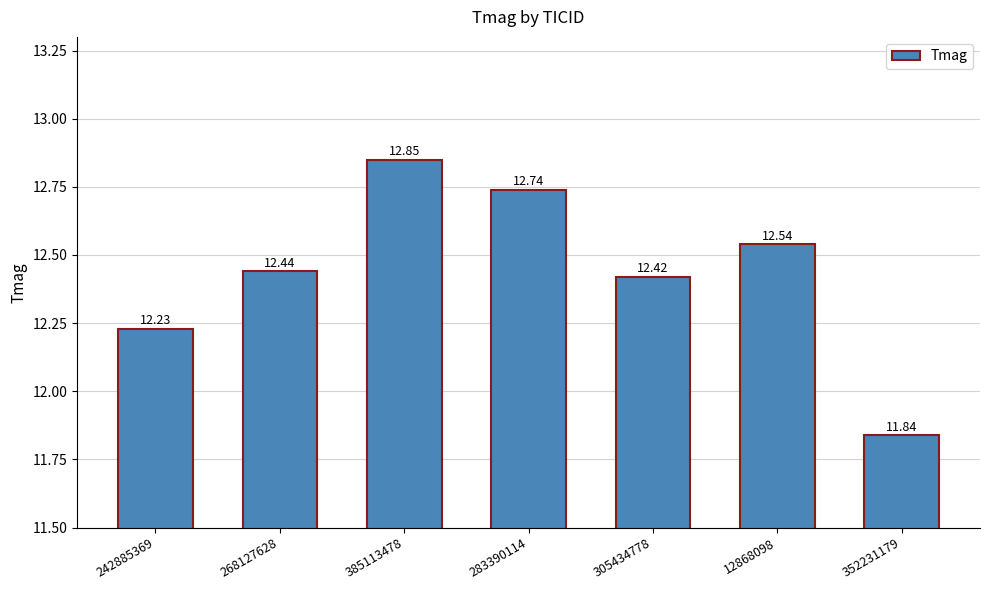

True or false: the data shows 18.3 at 385113478.

False